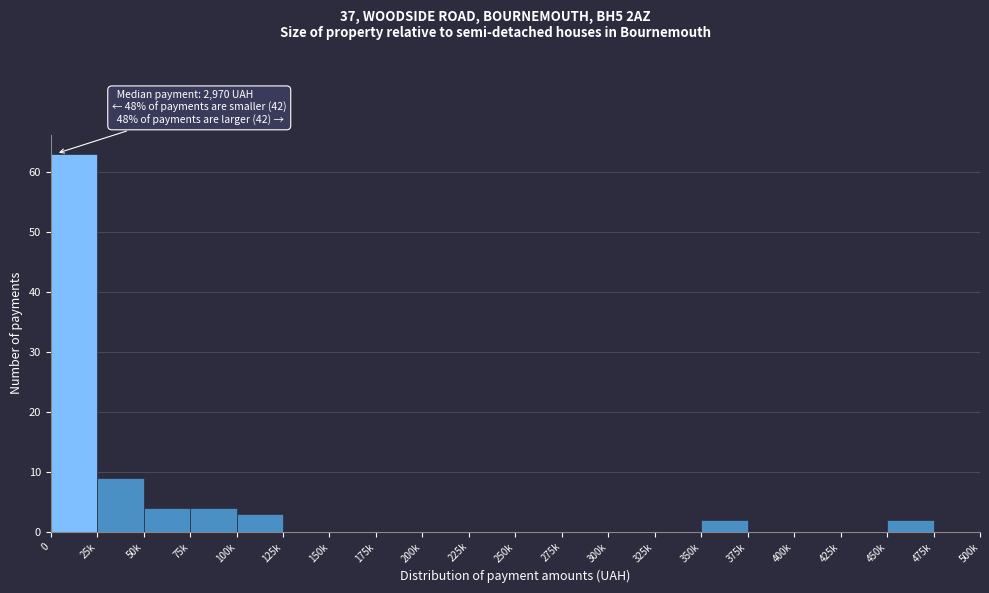

Reading right to left, extract all data points from this chart.

475k=0	450k=2	425k=0	400k=0	375k=0	350k=2	325k=0	300k=0	275k=0	250k=0	225k=0	200k=0	175k=0	150k=0	125k=0	100k=3	75k=4	50k=4	25k=9	0=63